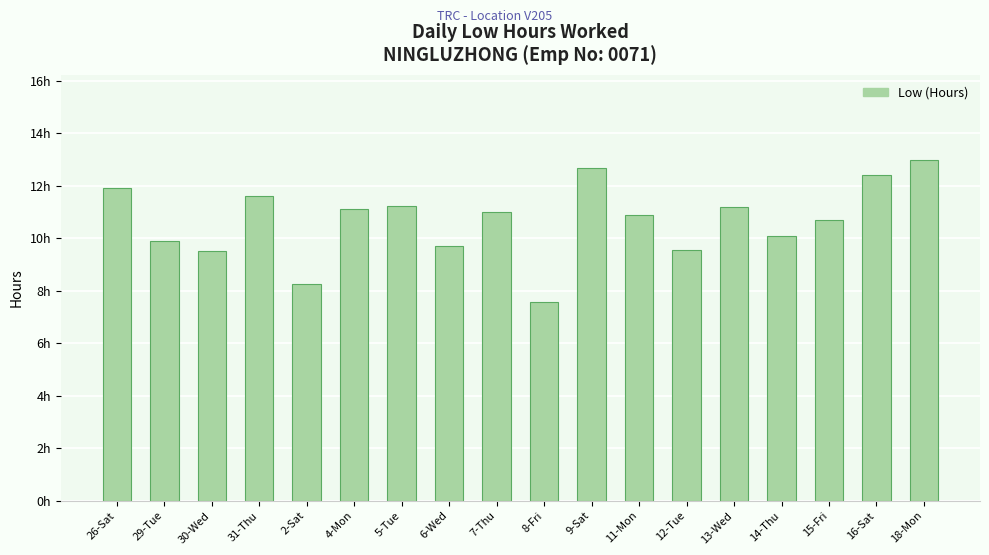

What is the difference between the values at 6-Wed and 12-Tue?

0.2